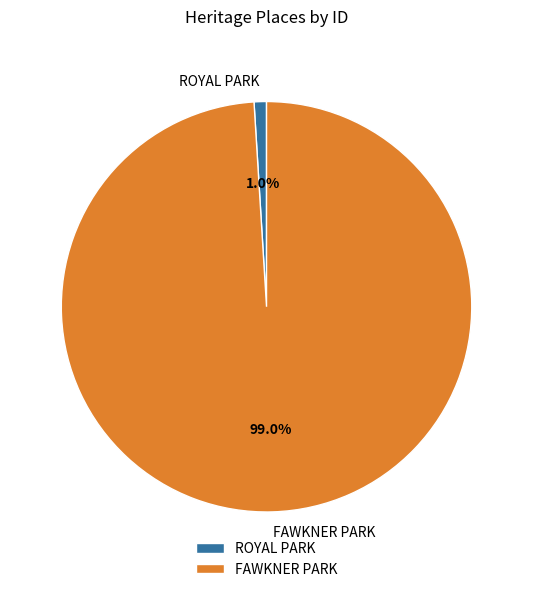

Which category has the biggest portion of the pie?

FAWKNER PARK